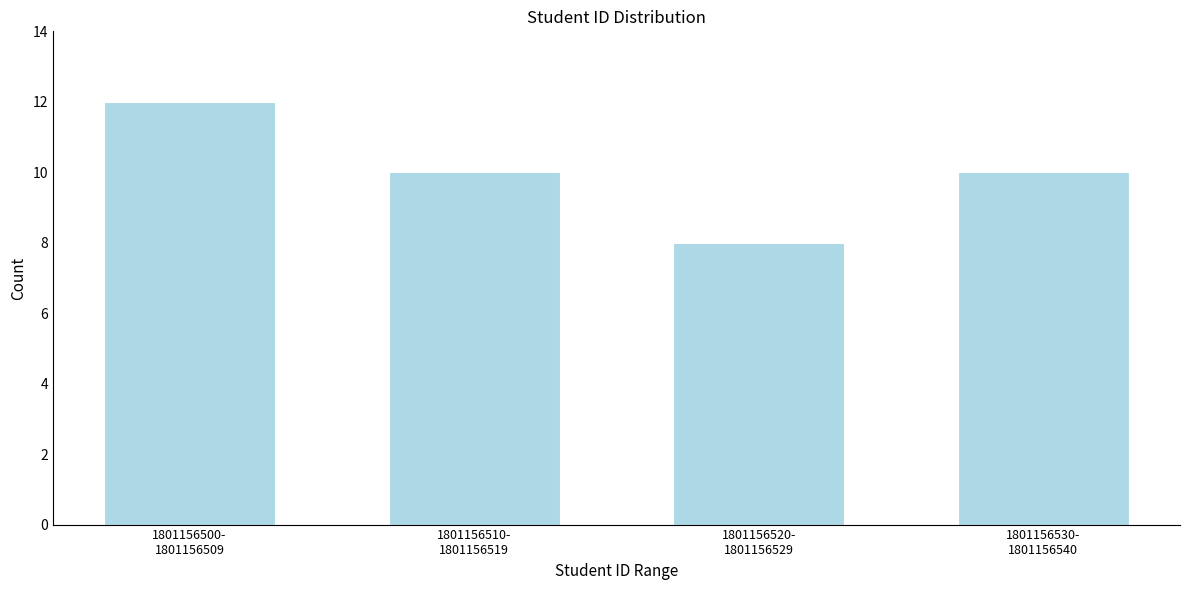

Reading left to right, extract all data points from this chart.

12	10	8	10